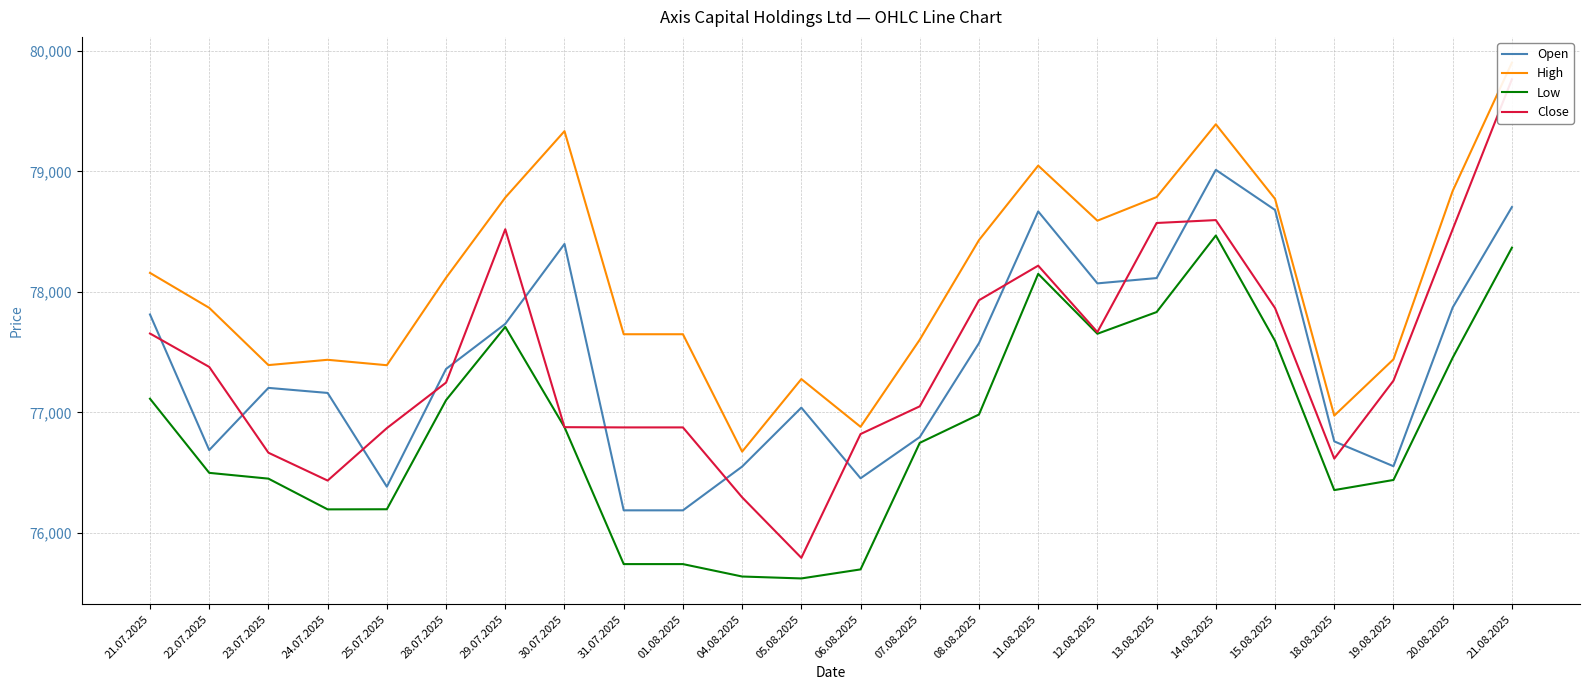

The value of Low at 01.08.2025 is 17263. True or false?

False